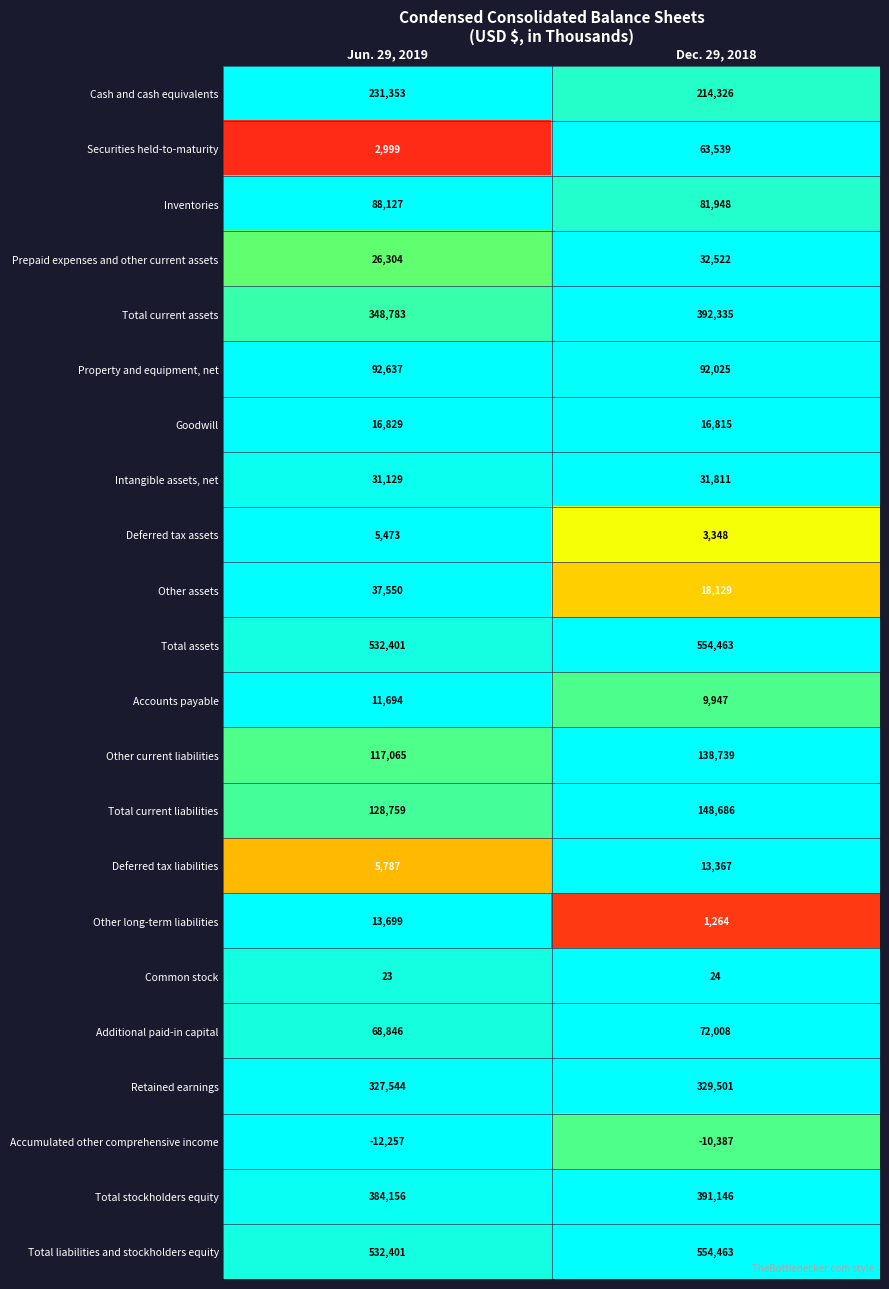

True or false: Additional paid-in capital has a value of 68846 at Jun. 29, 2019.

True